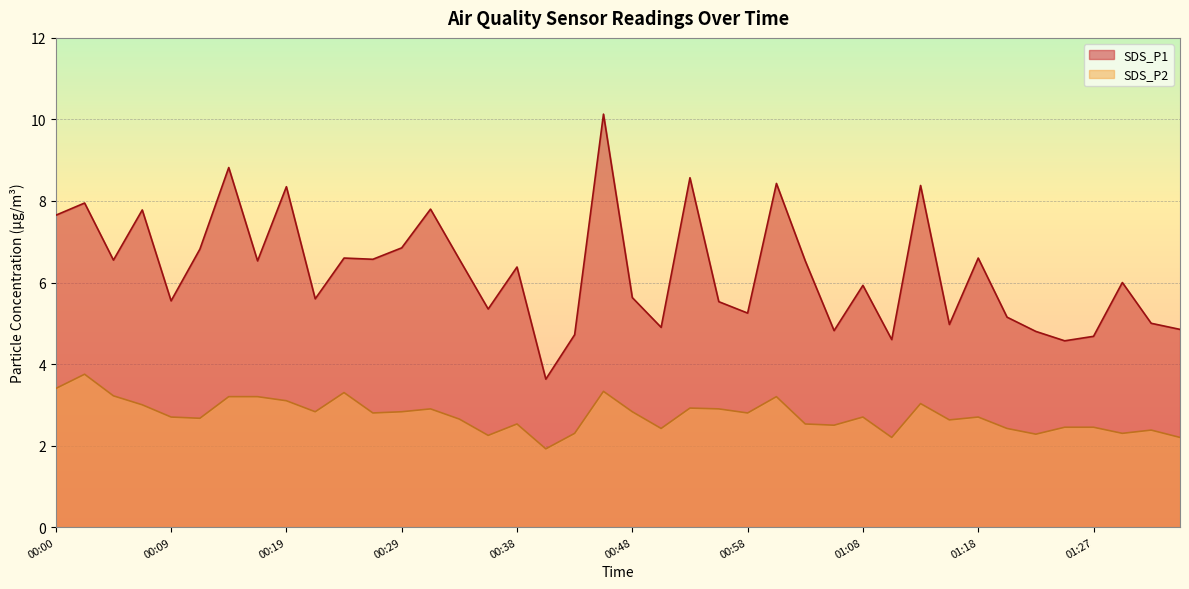

Which series has the largest total across all categories?

SDS_P1